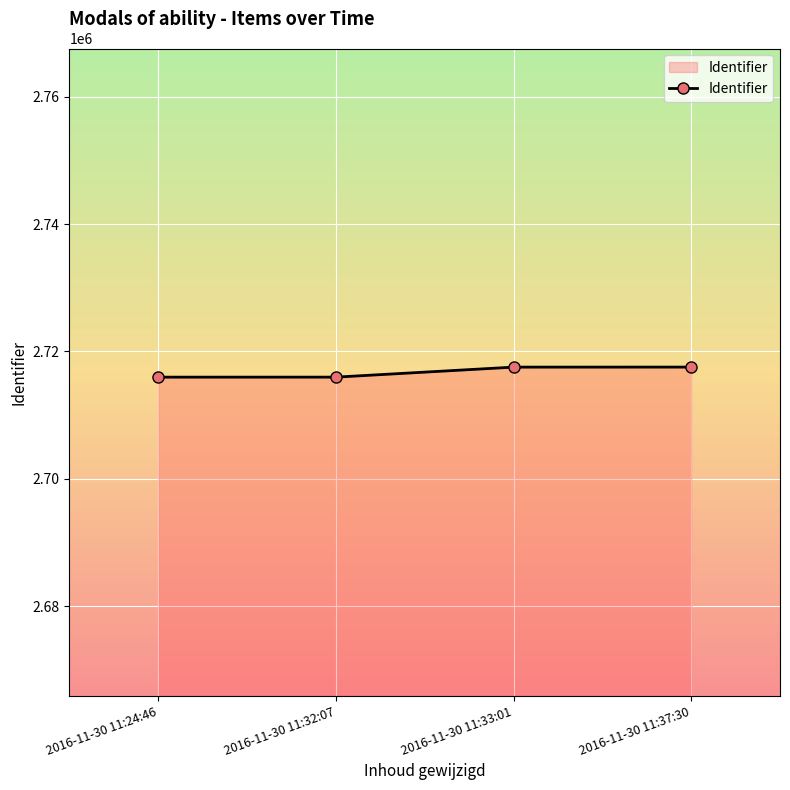

What position from the left is 2016-11-30 11:32:07?

2